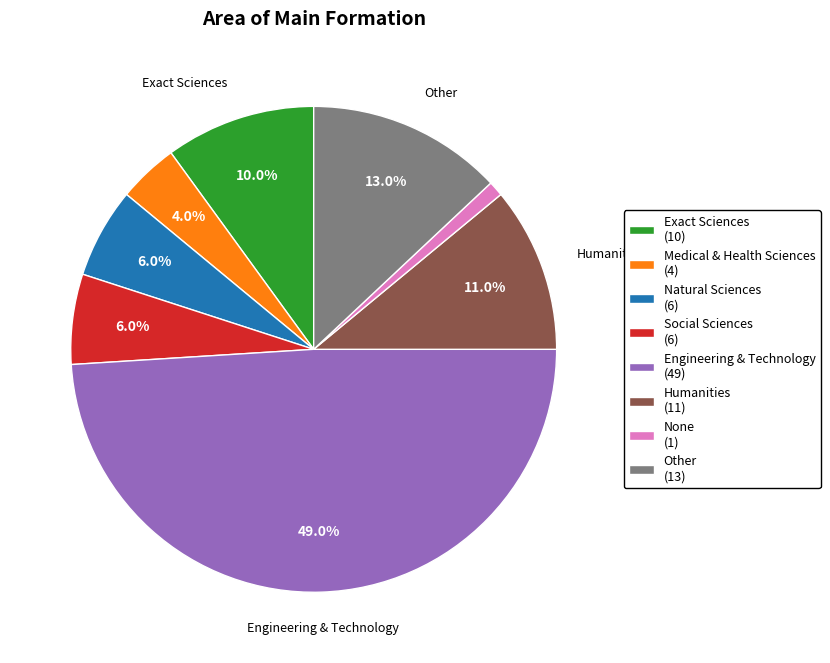

What is the smallest slice in the pie chart?

None